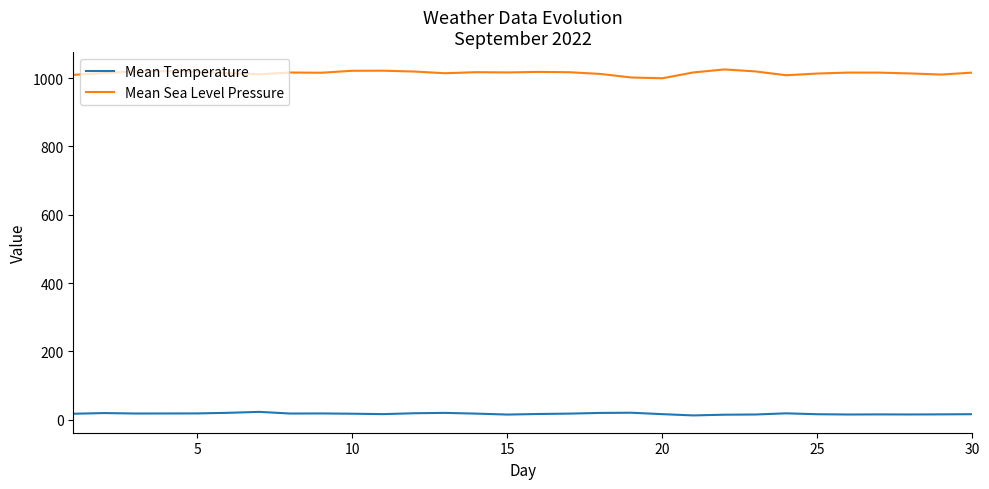

What is the greatest value displayed?

1025.5